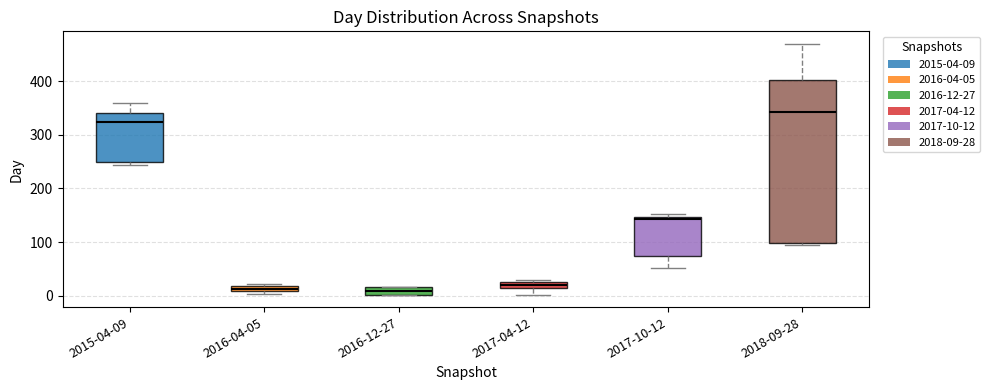

Where does the upper whisker of the box for 2018-09-28 end on the y-axis? The values are not printed on the chart, so give them approximately, as read against the axis.

470